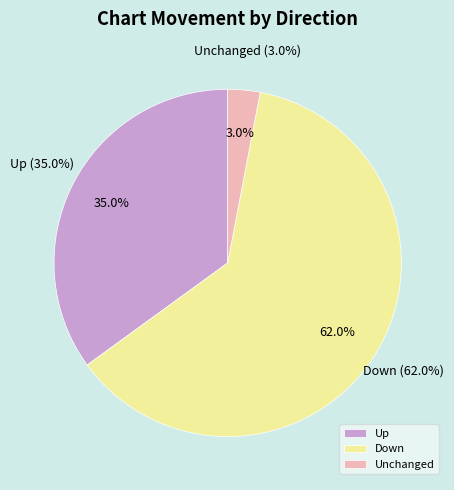

What is the largest slice in the pie chart?

down